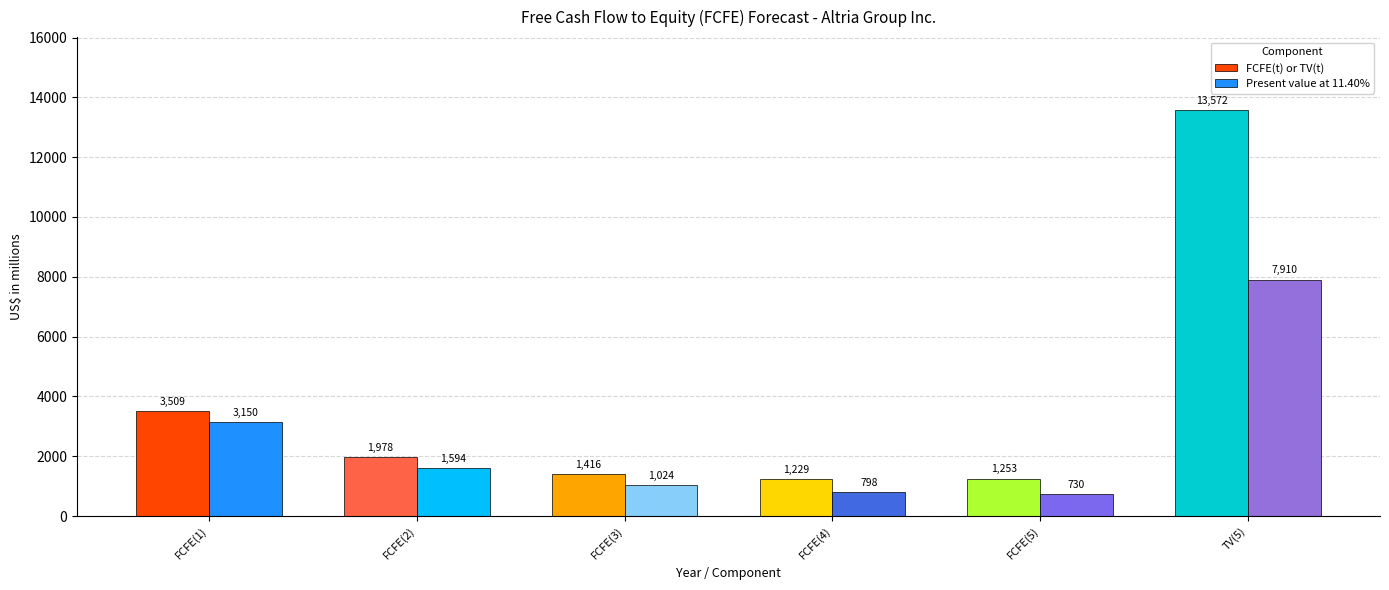

Reading left to right, transcribe all the data shown in this chart.

FCFE(t) or TV(t): FCFE(1)=3509	FCFE(2)=1978	FCFE(3)=1416	FCFE(4)=1229	FCFE(5)=1253	TV(5)=13572
Present value at 11.40%: FCFE(1)=3150	FCFE(2)=1594	FCFE(3)=1024	FCFE(4)=798	FCFE(5)=730	TV(5)=7910